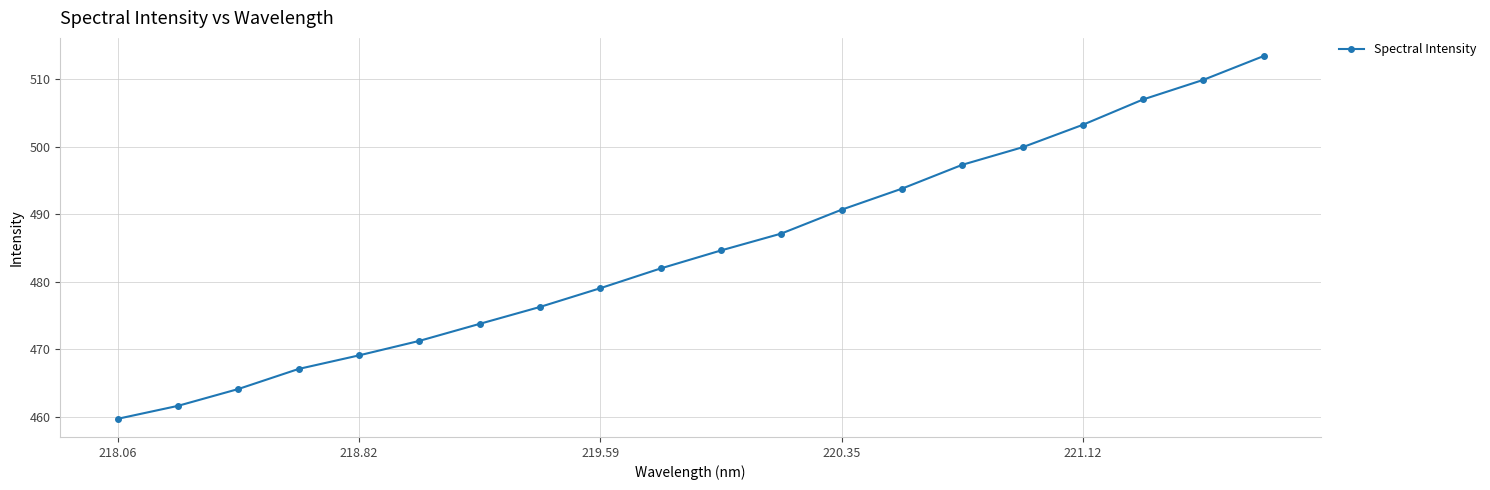

What is the minimum value shown in the chart?

459.7